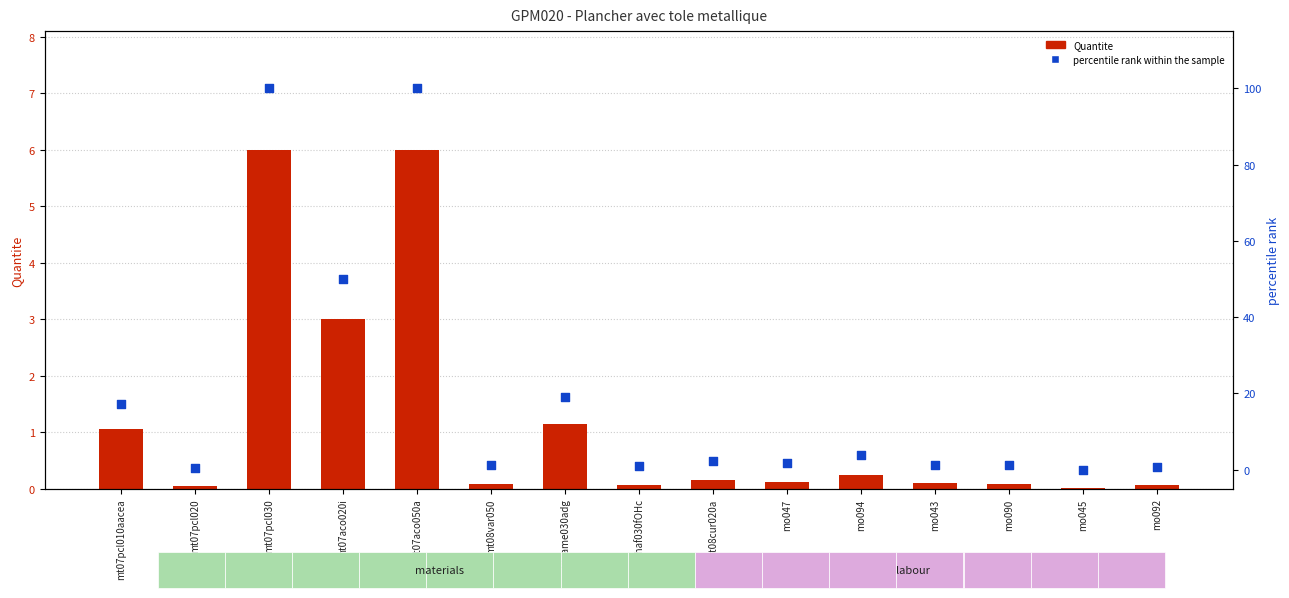

Is the value of Quantite at mt08var050 greater than the value of percentile rank within the sample at mt07aco050a?

No